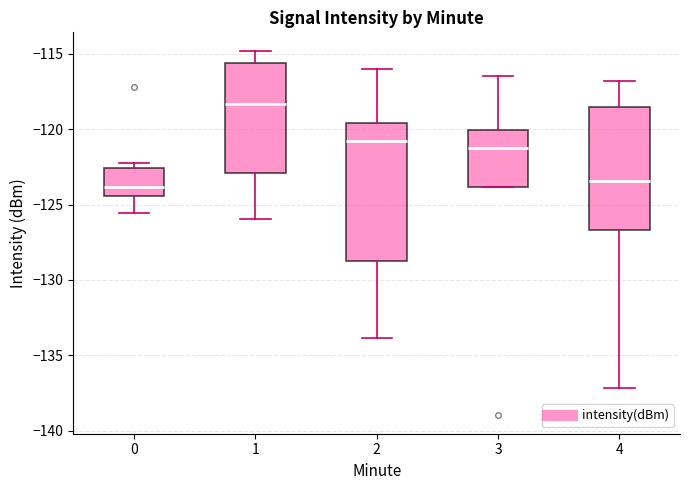

Where does the lower whisker of the box at x = 0 end on the y-axis? The values are not printed on the chart, so give them approximately, as read against the axis.

-125.5